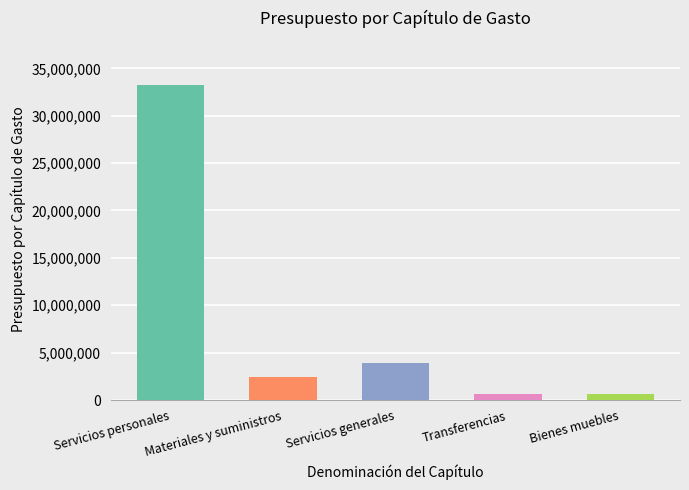

Does the chart contain any negative values?

No